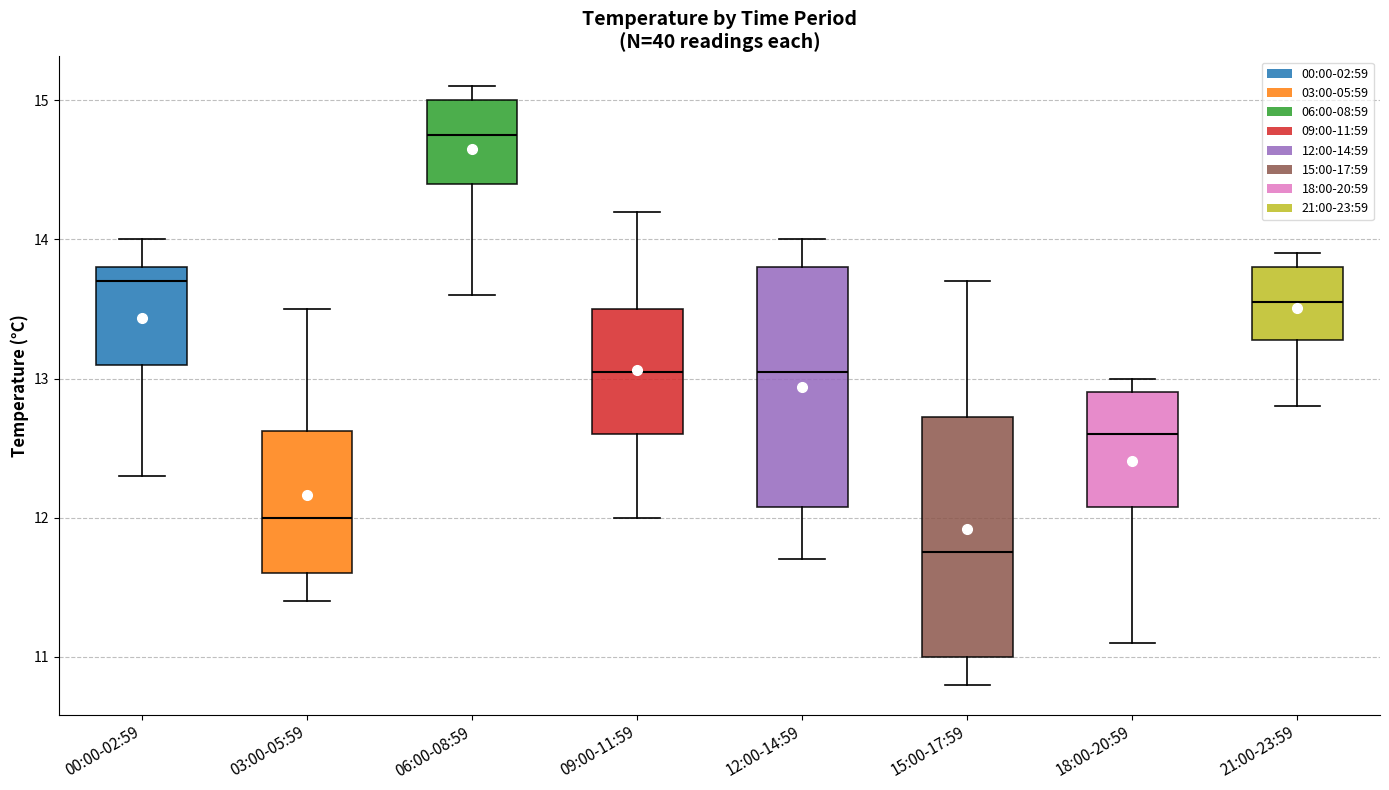

Reading left to right, read every box against the y-axis: the position of its median line, the range the box covers, and the ends of its whiskers. The values are not printed on the chart, so give them approximately, as read against the axis.

00:00-02:59: median 13.7, box 13.1 to 13.8, whiskers 12.3 to 14.0
03:00-05:59: median 12.0, box 11.6 to 12.6, whiskers 11.4 to 13.5
06:00-08:59: median 14.8, box 14.4 to 15.0, whiskers 13.6 to 15.1
09:00-11:59: median 13.1, box 12.6 to 13.5, whiskers 12.0 to 14.2
12:00-14:59: median 13.1, box 12.1 to 13.8, whiskers 11.7 to 14.0
15:00-17:59: median 11.8, box 11.0 to 12.7, whiskers 10.8 to 13.7
18:00-20:59: median 12.6, box 12.1 to 12.9, whiskers 11.1 to 13.0
21:00-23:59: median 13.6, box 13.3 to 13.8, whiskers 12.8 to 13.9